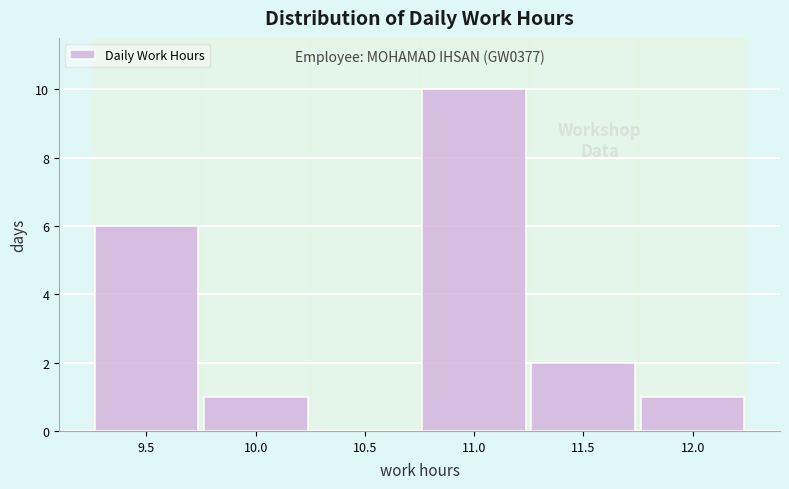

Reading left to right, what are all the values shown in this chart?

9.5=6	10.0=1	10.5=0	11.0=10	11.5=2	12.0=1